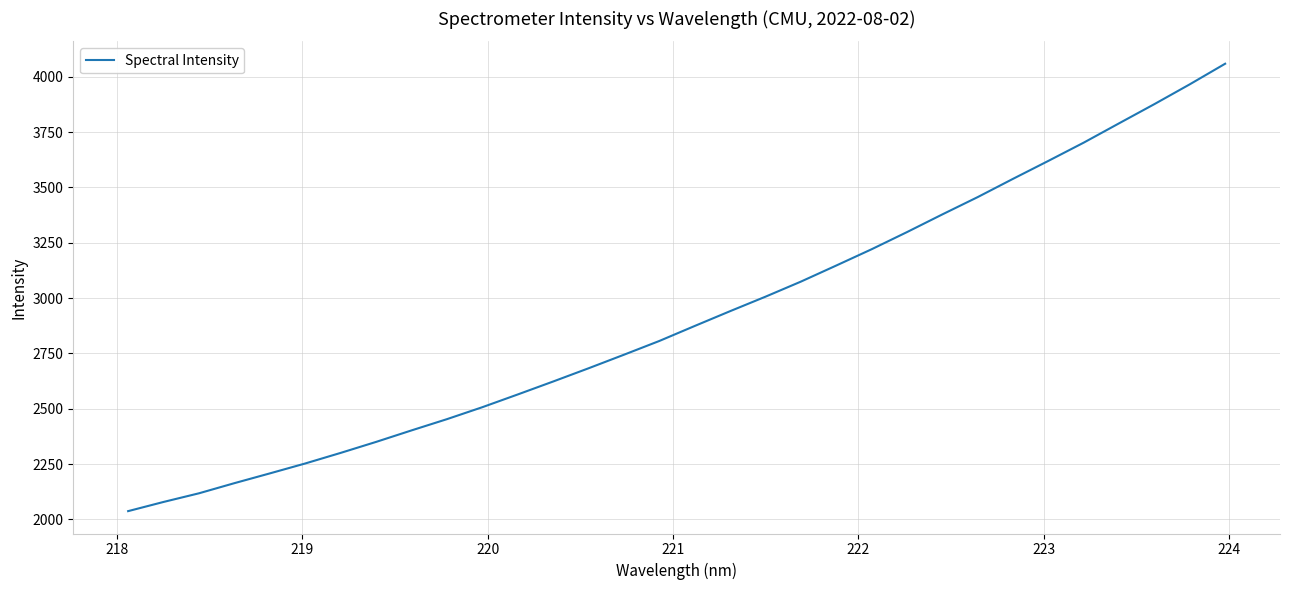

What is the difference between the maximum and minimum values?

2022.4